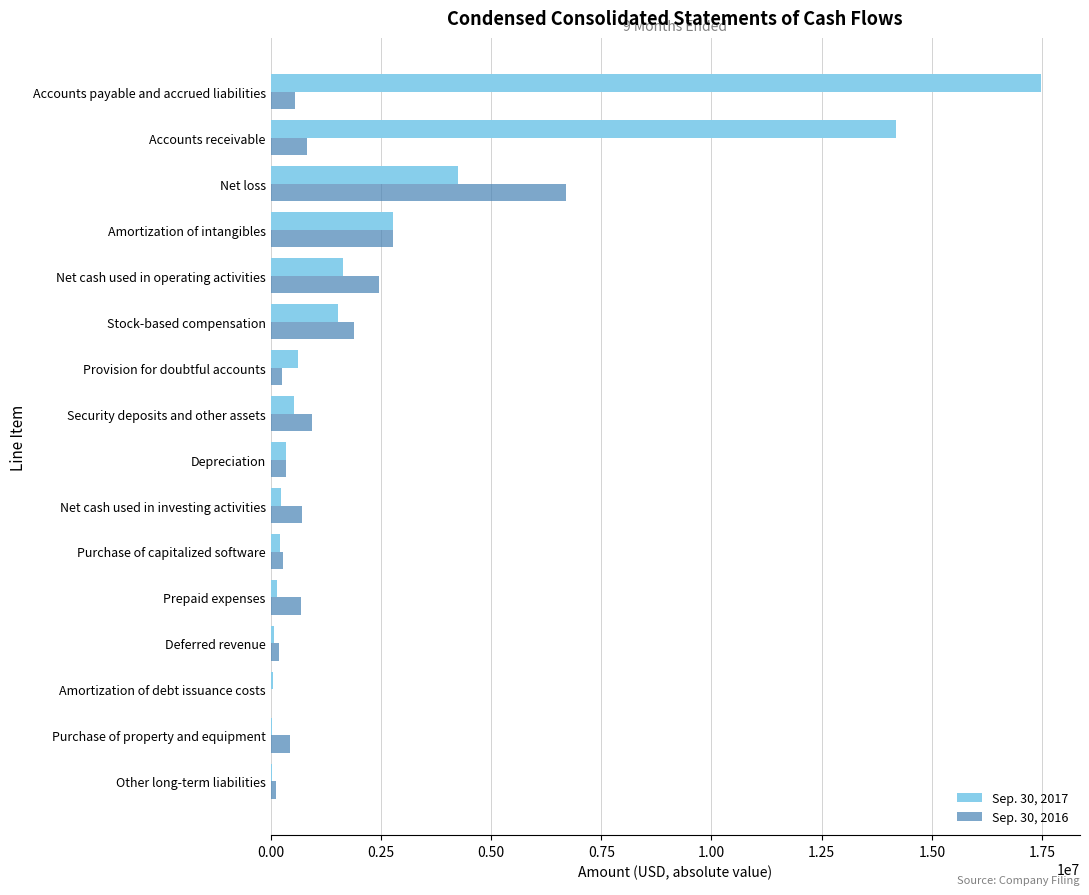

How many values in Sep. 30, 2016 are above zero?

15